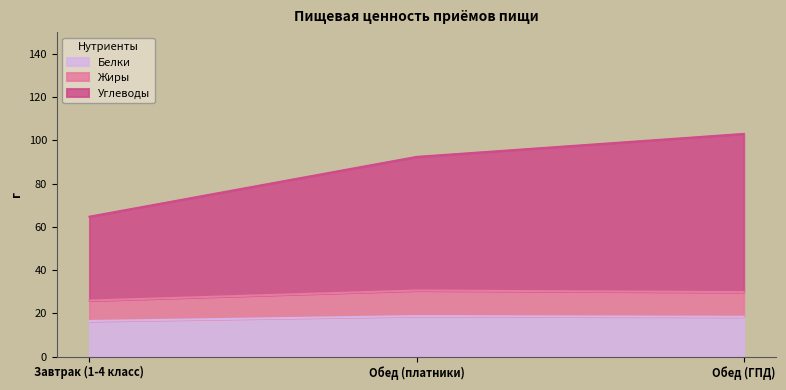

List the series in order of their peak value, lowest first.

Белки, Жиры, Углеводы